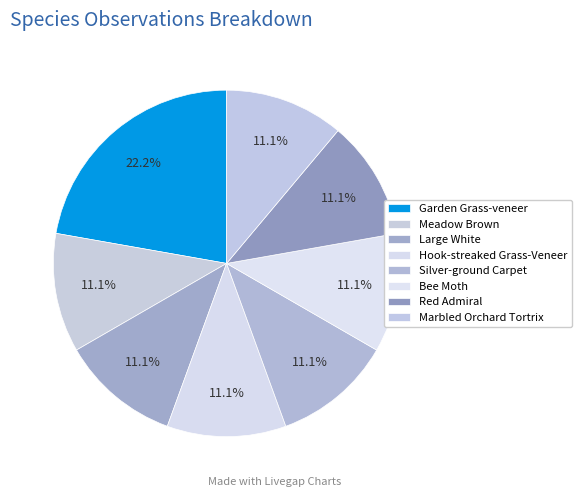

How many slices are in this pie chart?

8